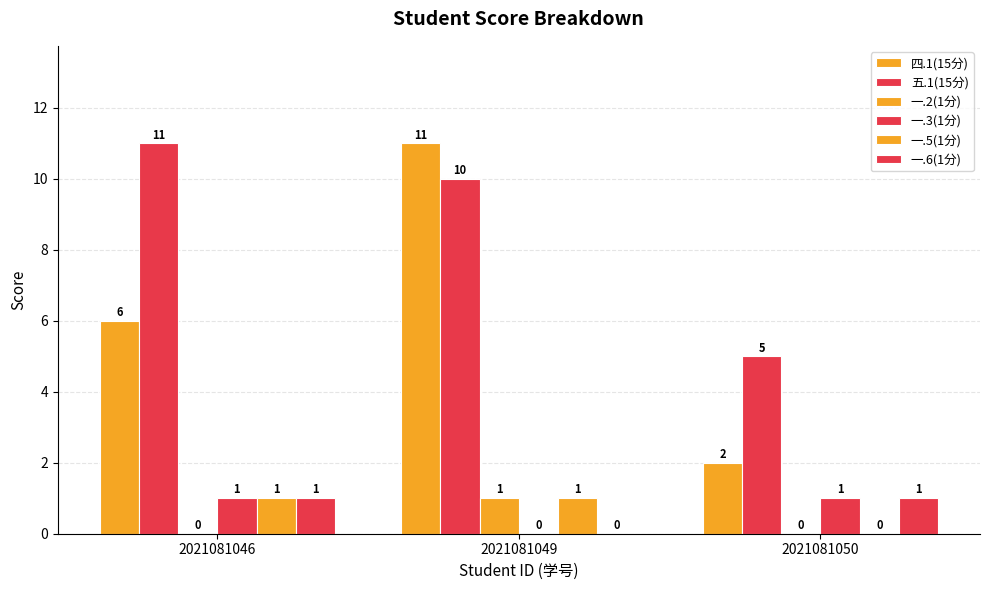

Rank the series at 2021081046 from highest to lowest value.

五.1(15分), 四.1(15分), 一.3(1分), 一.5(1分), 一.6(1分), 一.2(1分)